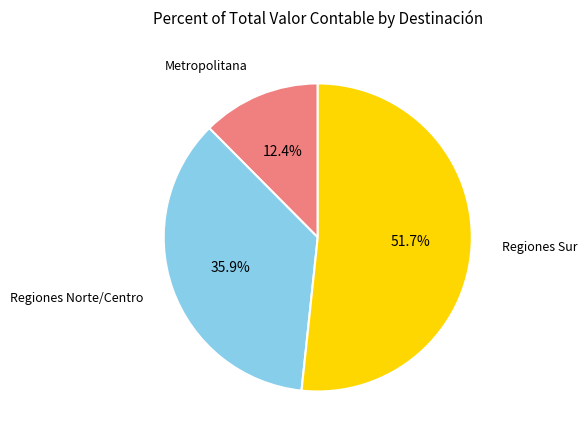

Is there any slice that represents more than half of the pie?

Yes